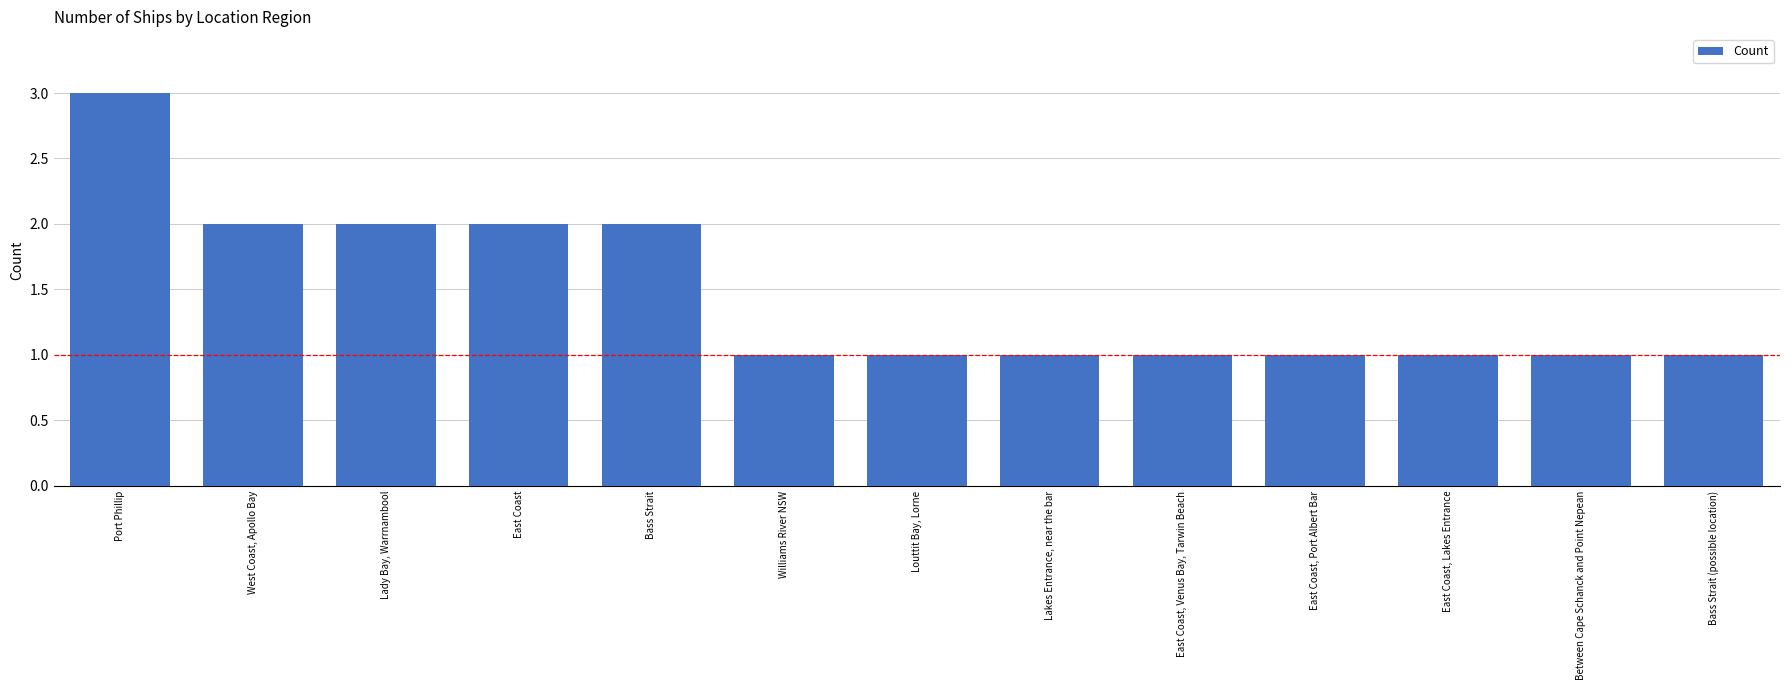

Is it true that the value at Between Cape Schanck and Point Nepean is 1?

True